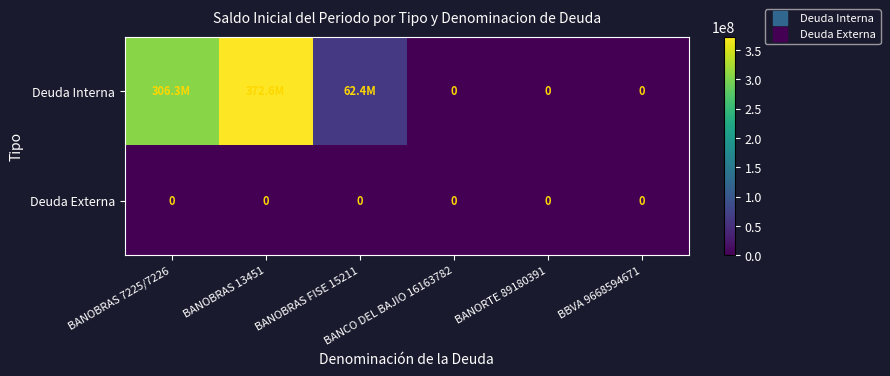

At which category is the sum across all series the highest?

BANOBRAS 13451